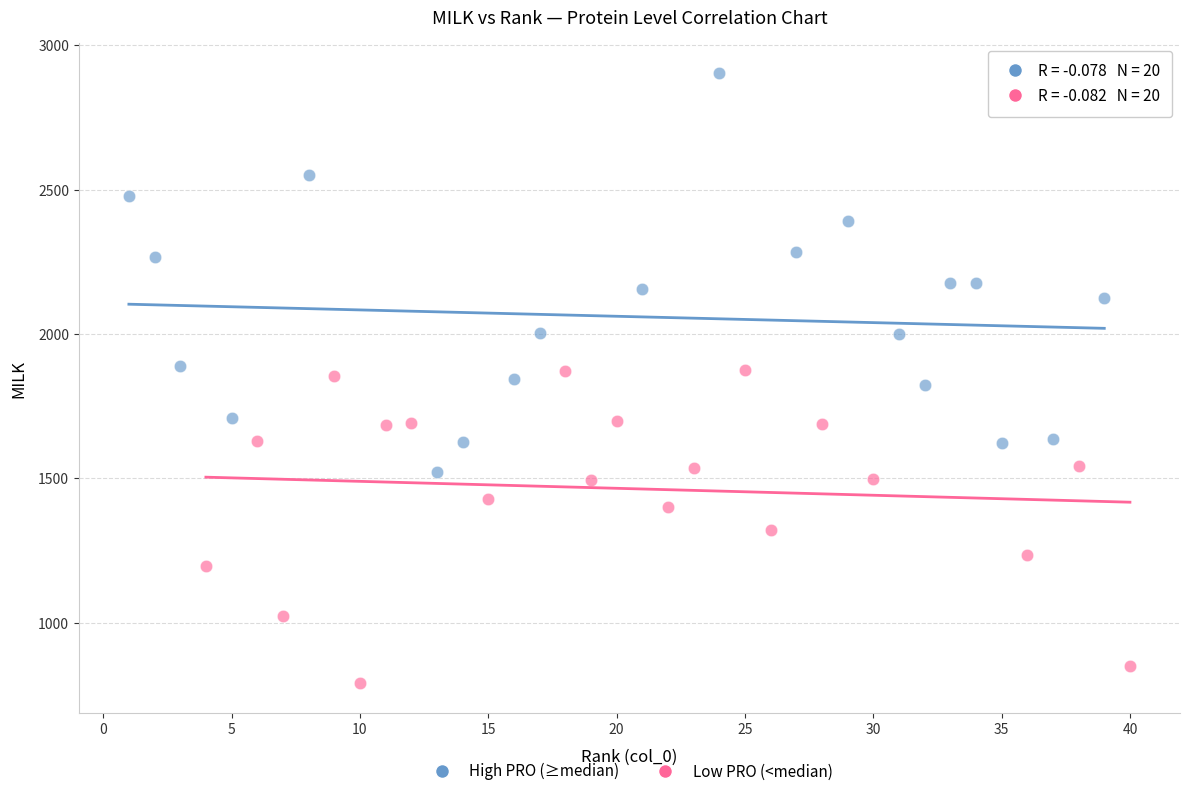

Which series contains the highest Y value?

High PRO (≥median)